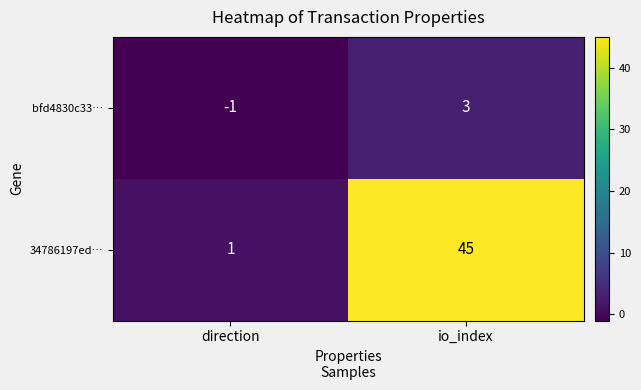

Count the number of categories in the chart.

2